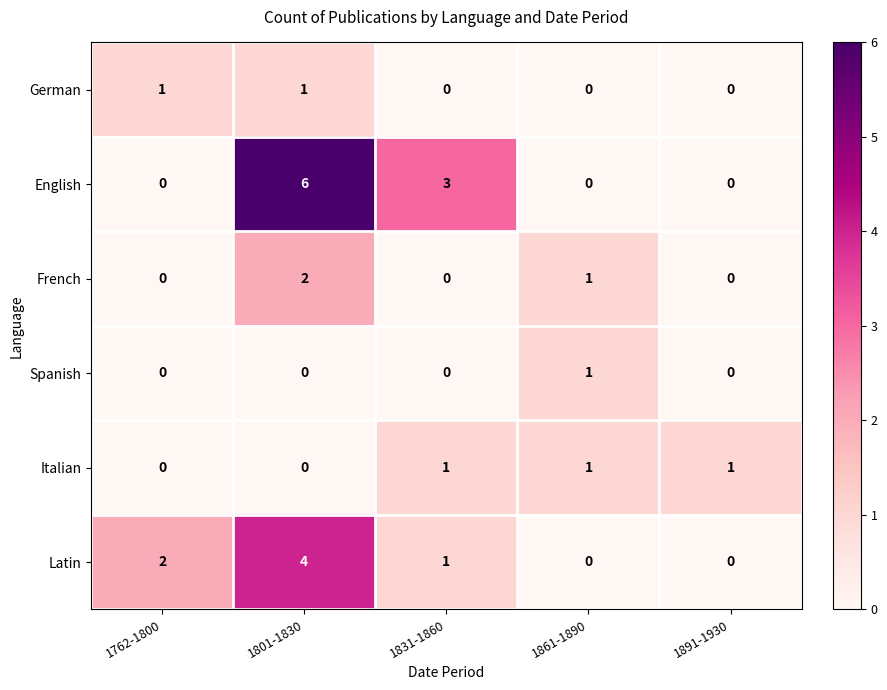

What is the sum of all Italian values?

3